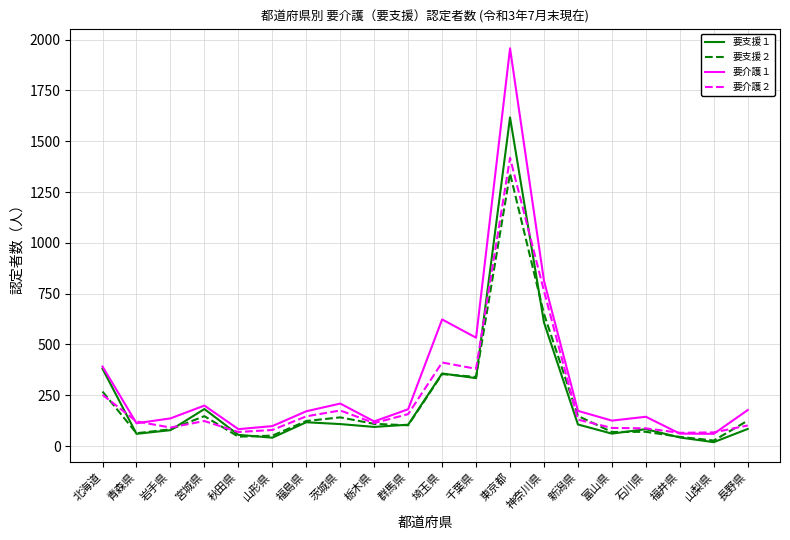

Which series has the widest spread of values?

要介護１